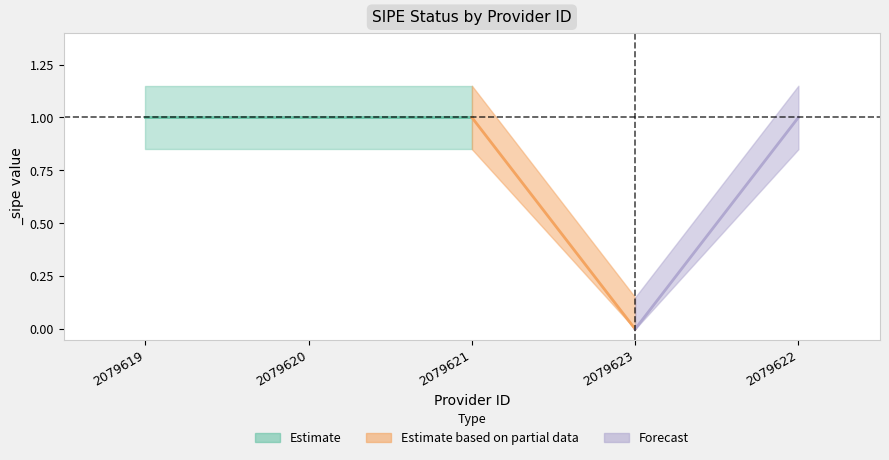

What is the change in value from 2079623 to 2079622?

+1